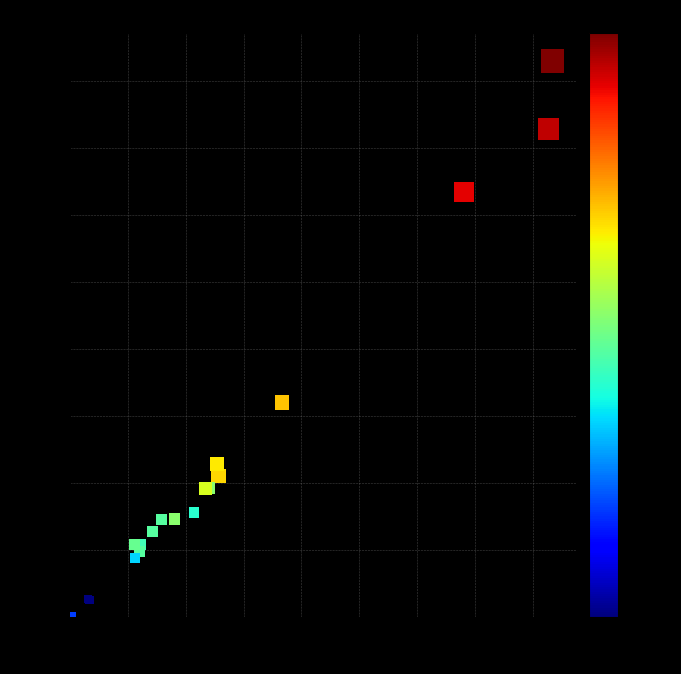

What Y value in the scatter plot is closest to 1037850?

800243